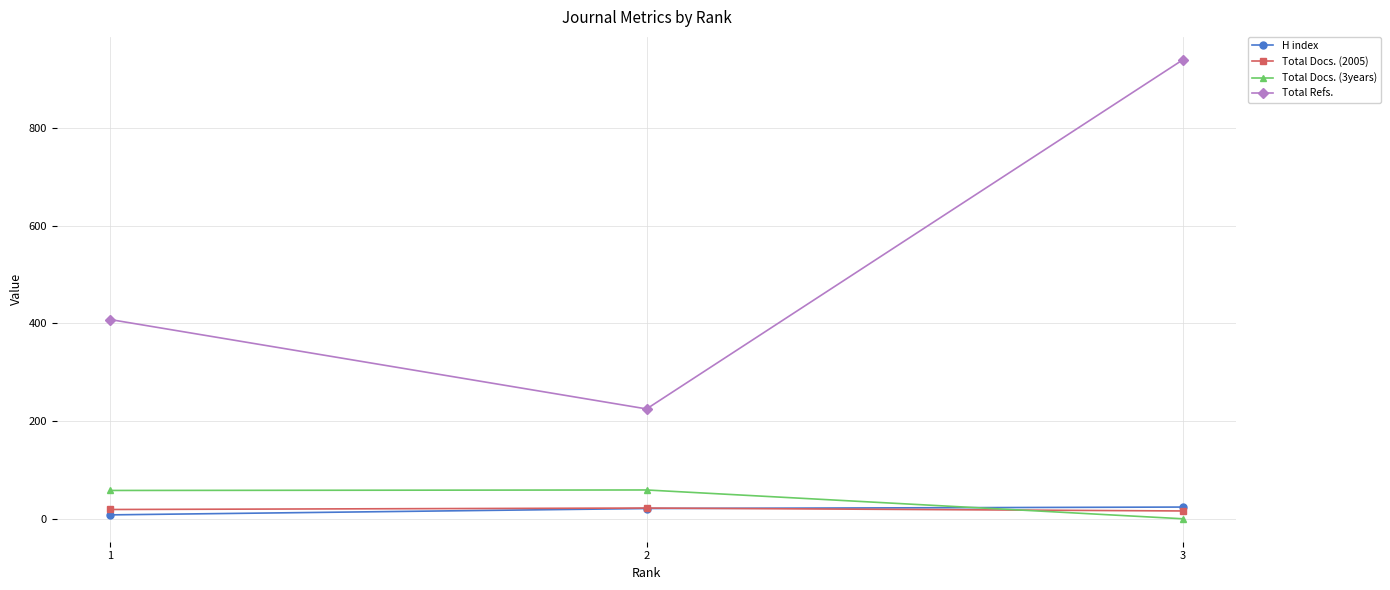

How many Total Refs. values are between 225 and 940?

3